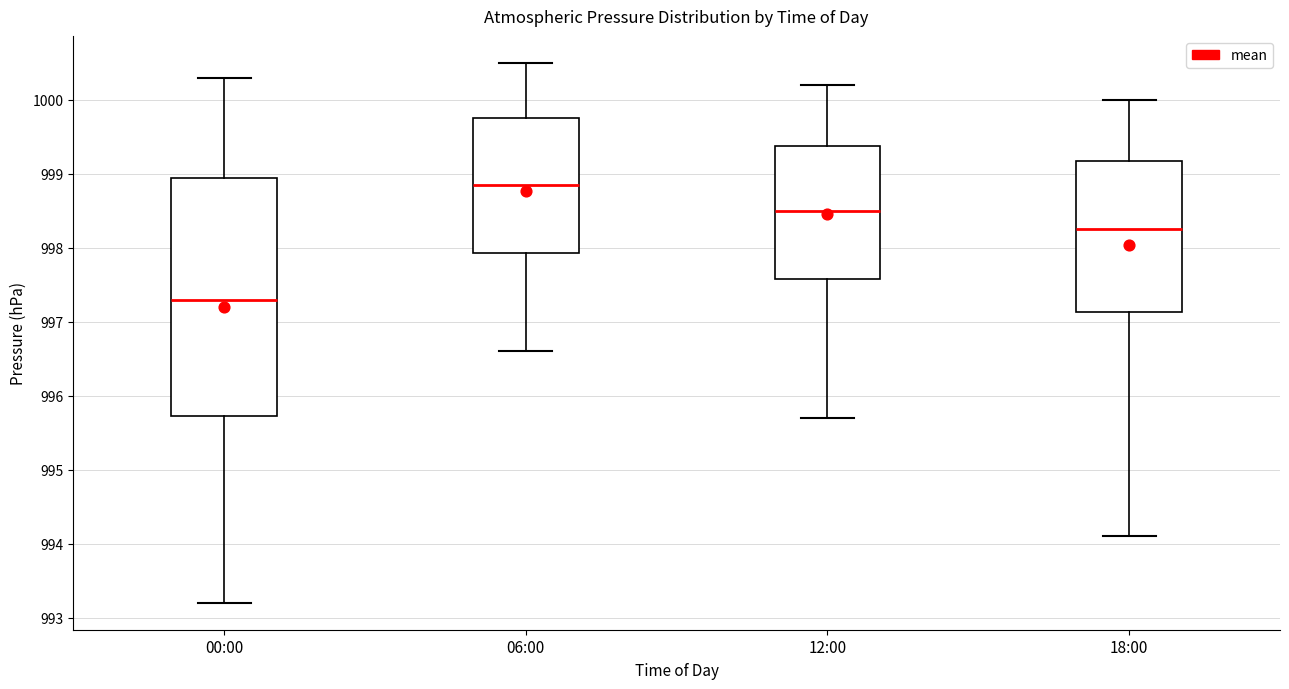

Reading left to right, transcribe this box plot: for each box, give where its median line is, the range the box spans, and where its two whiskers end, as read against the y-axis. The values are not printed on the chart, so give them approximately, as read against the axis.

00:00: median 997.3, box 995.7 to 999.0, whiskers 993.2 to 1000.3
06:00: median 998.9, box 997.9 to 999.8, whiskers 996.6 to 1000.5
12:00: median 998.5, box 997.6 to 999.4, whiskers 995.7 to 1000.2
18:00: median 998.3, box 997.1 to 999.2, whiskers 994.1 to 1000.0